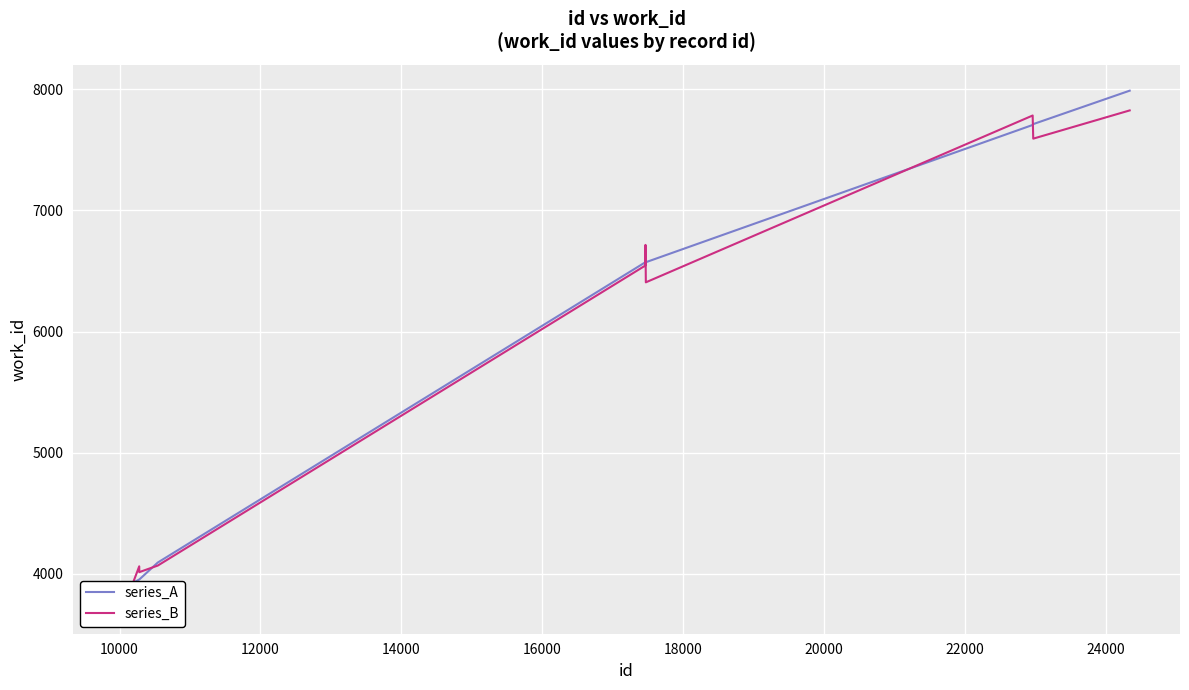

True or false: series_B and series_A intersect in this chart.

True